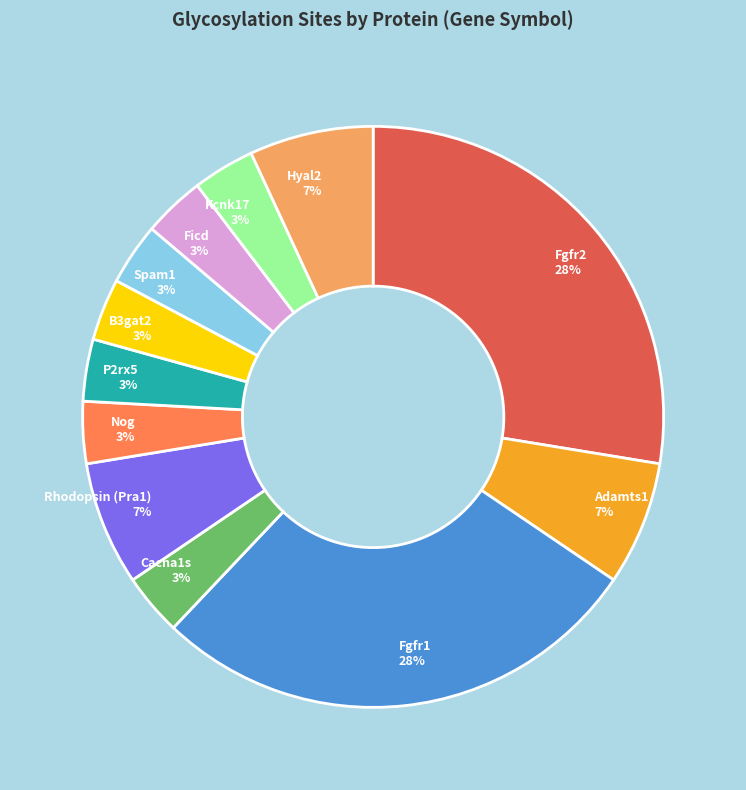

Count the number of slices in the pie.

12